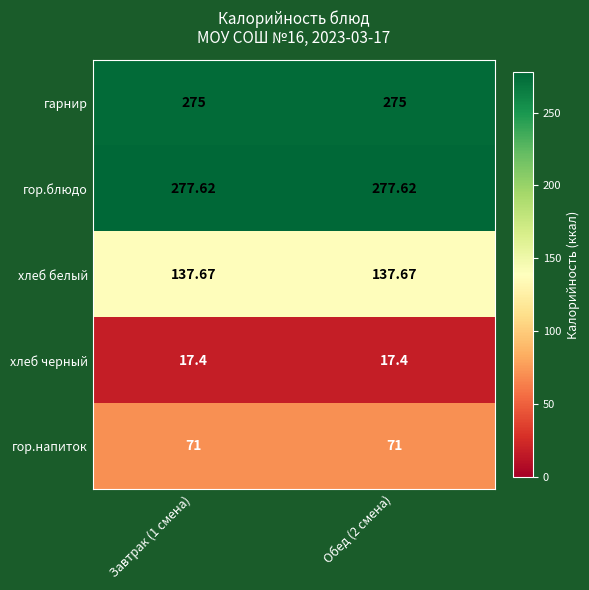

Rank the series at Обед (2 смена) from lowest to highest value.

хлеб черный, гор.напиток, хлеб белый, гарнир, гор.блюдо